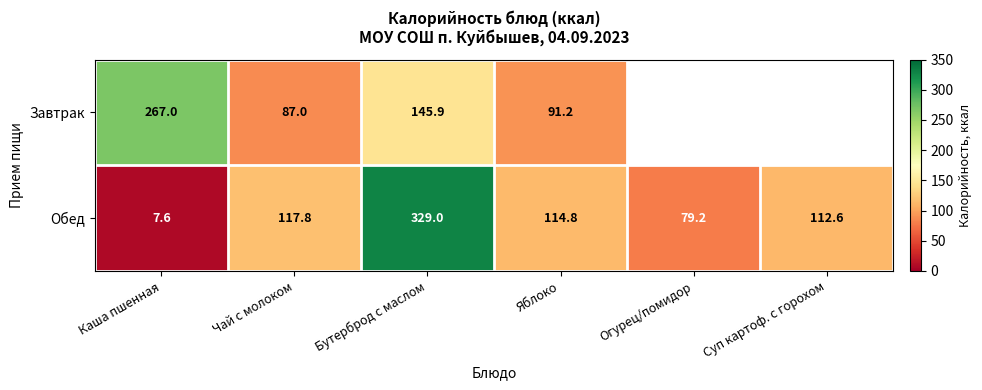

True or false: Обед has a value of 193.0 at Бутерброд с маслом.

False